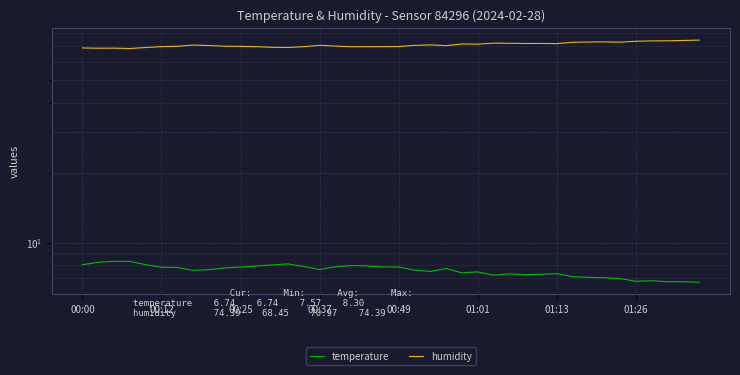

Where is temperature nearest to the value 7?

34